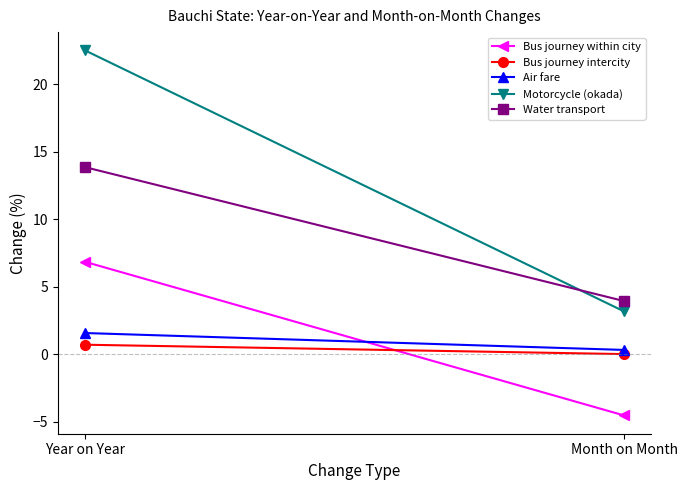

List the series in order of their peak value, highest first.

Motorcycle (okada), Water transport, Bus journey within city, Air fare, Bus journey intercity